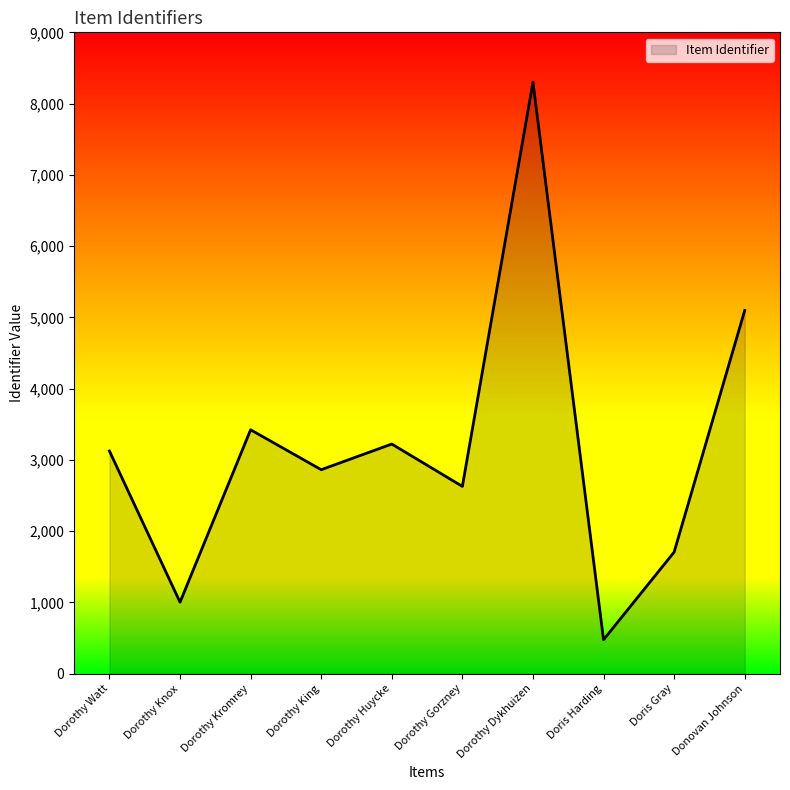

Count the number of categories in the chart.

10